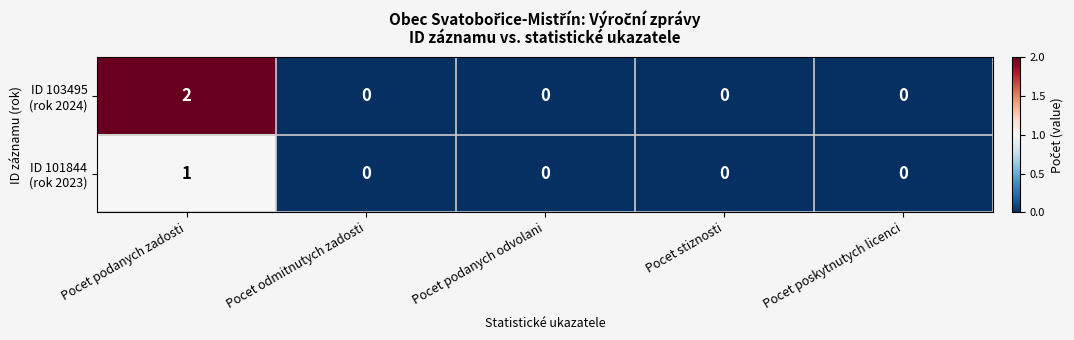

How many series are shown in this chart?

2